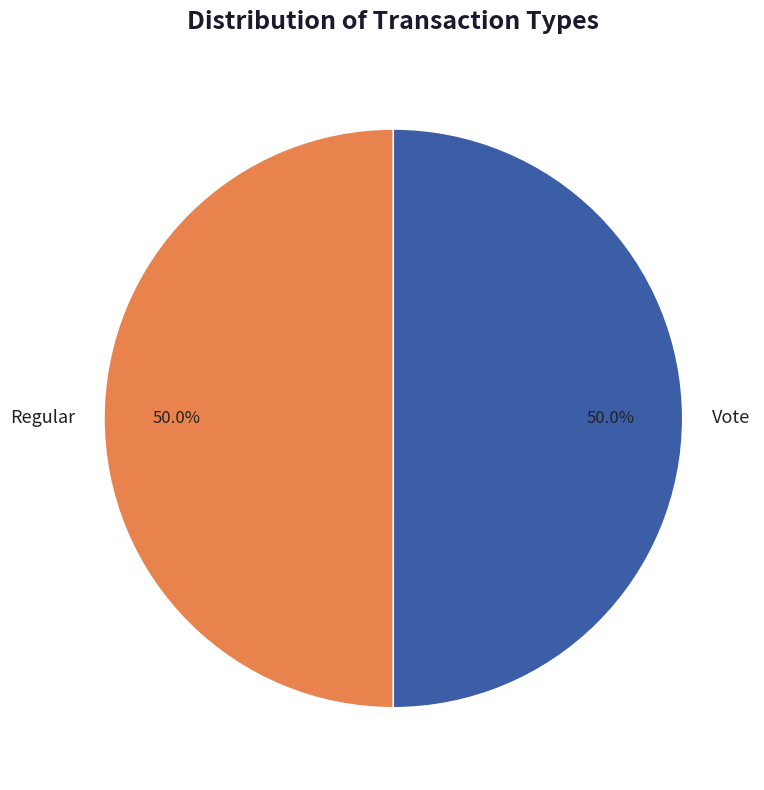

Is it true that Regular is 44% of the pie?

False